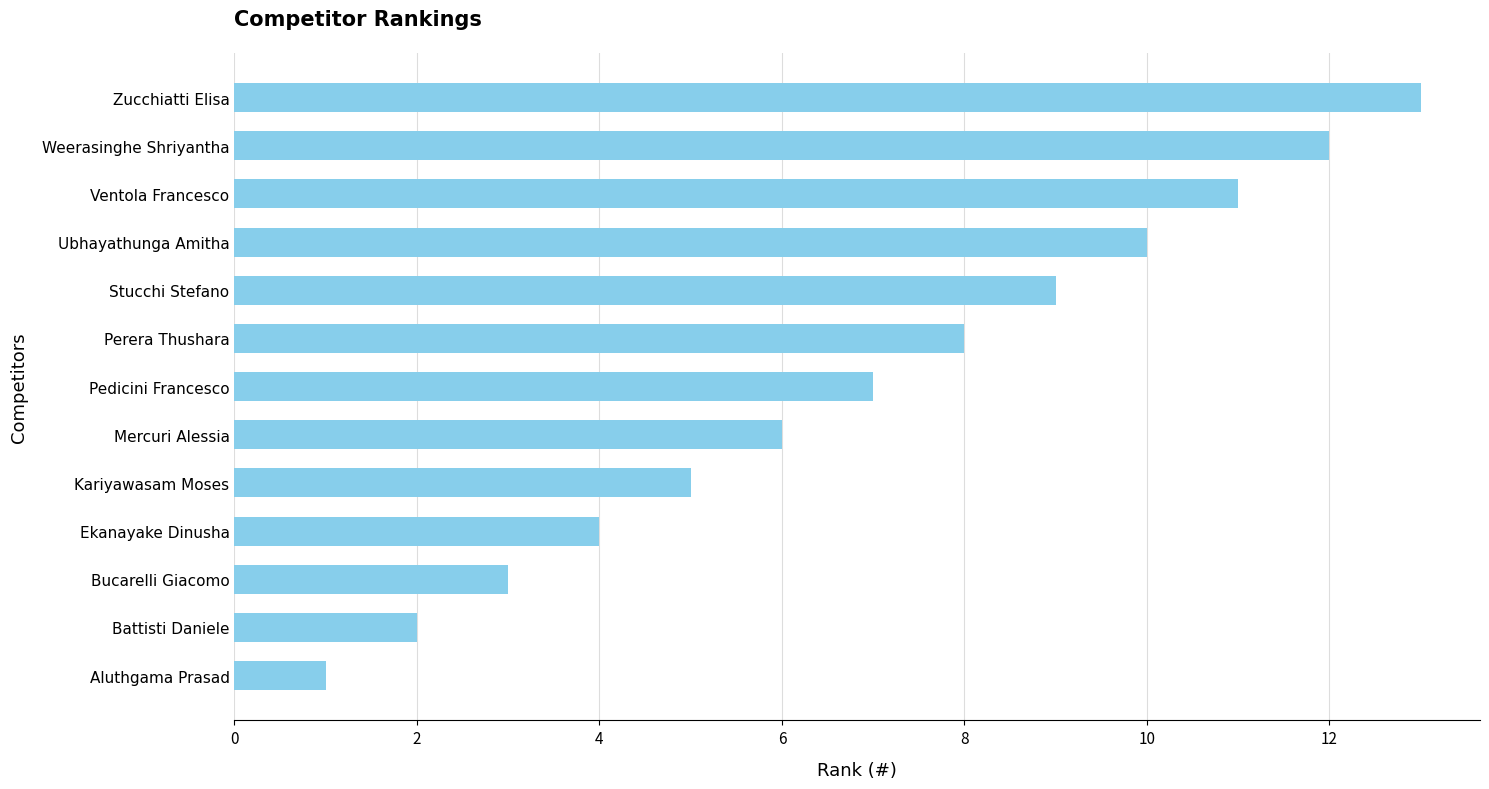

What is the average value?

7